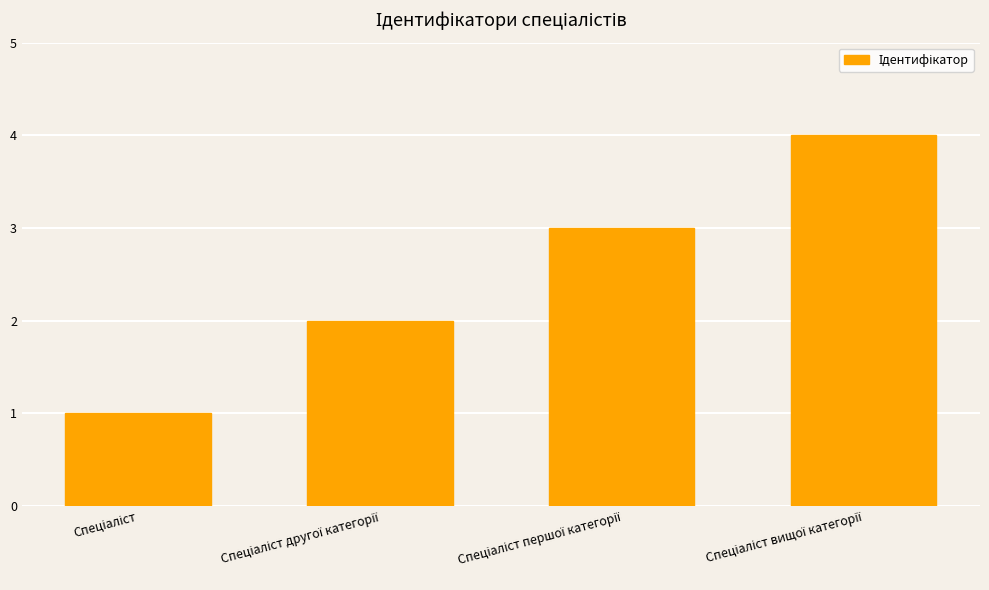

Count the number of categories in the chart.

4